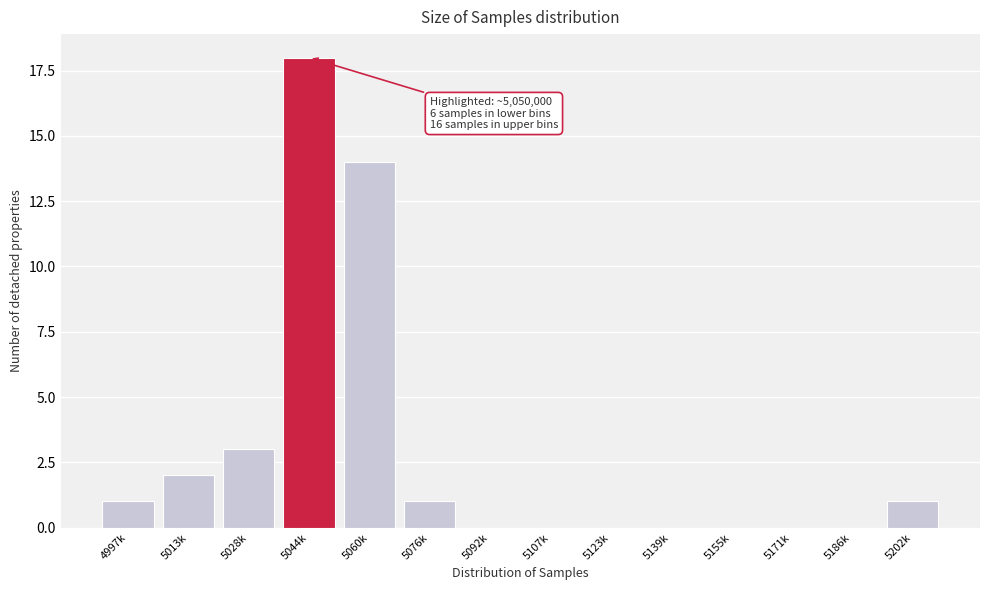

Reading left to right, list all the values displayed in this chart.

4997k=1	5013k=2	5028k=3	5044k=18	5060k=14	5076k=1	5092k=0	5107k=0	5123k=0	5139k=0	5155k=0	5171k=0	5186k=0	5202k=1